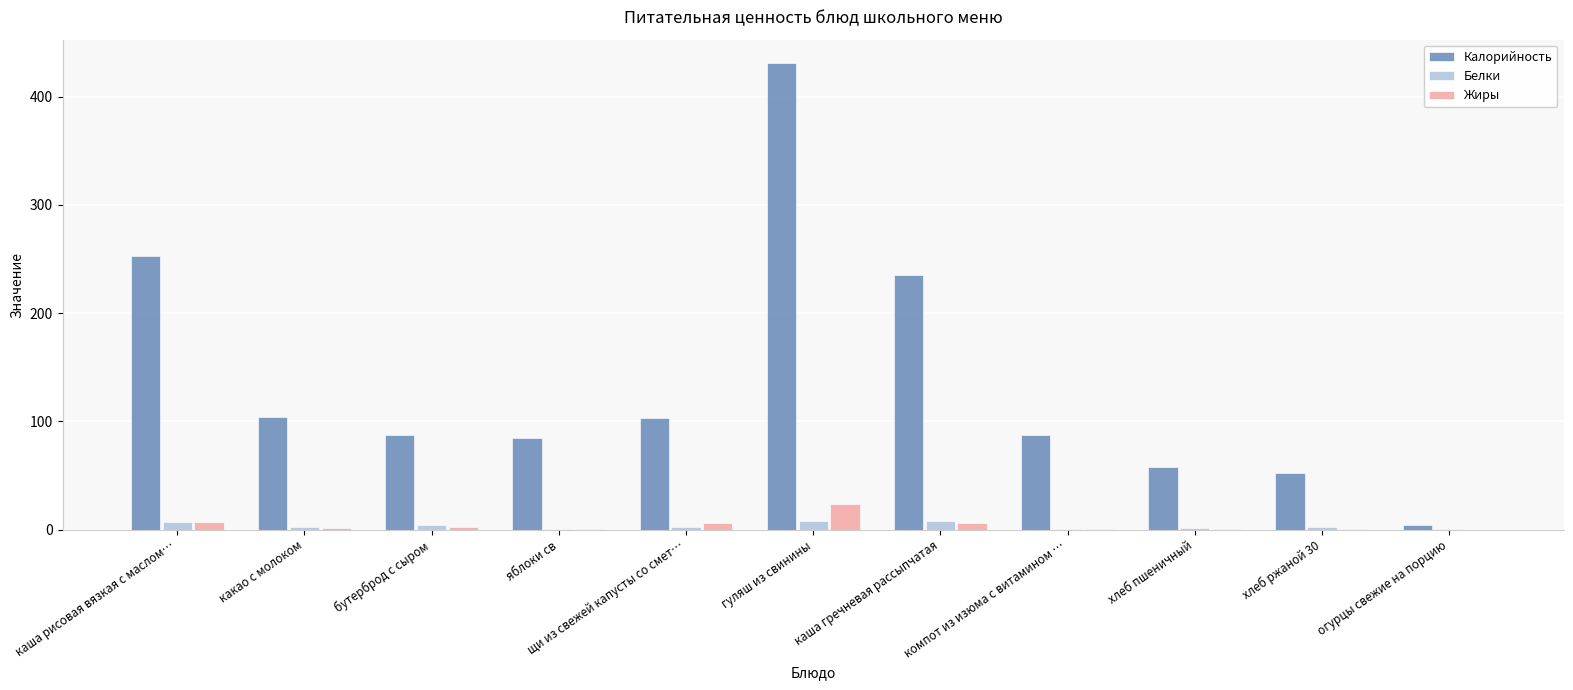

How many data points does each series have?

11